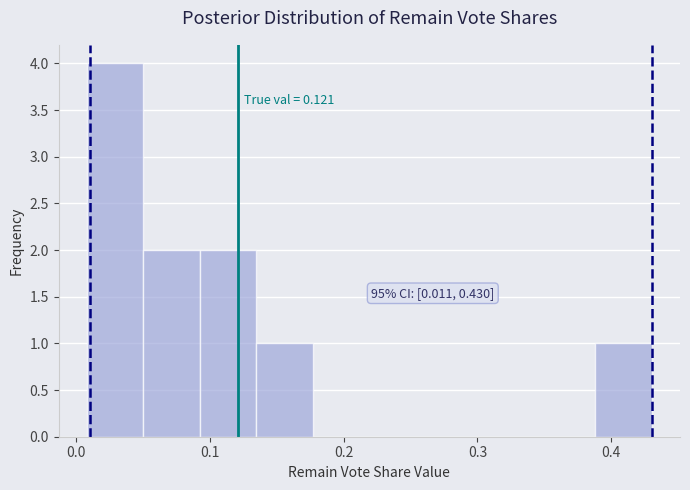

Over which range of the x-axis is the bar tallest?

0.01 to 0.05